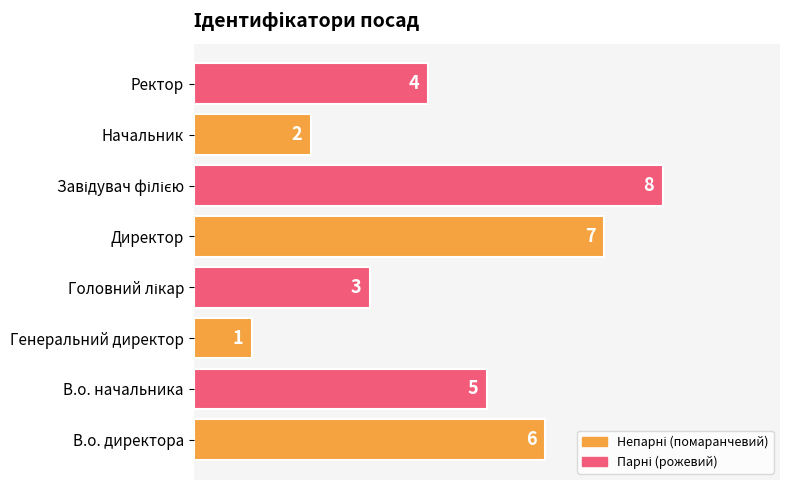

What is the sum of all values?

36